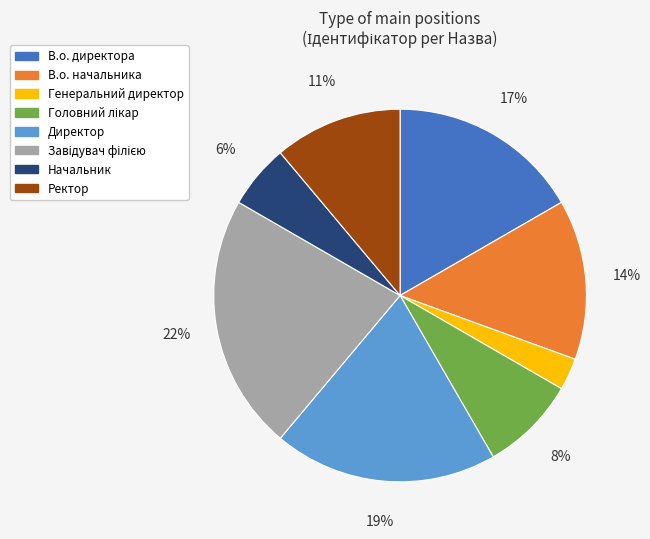

Is the sum of Ректор and Генеральний директор greater than half?

No